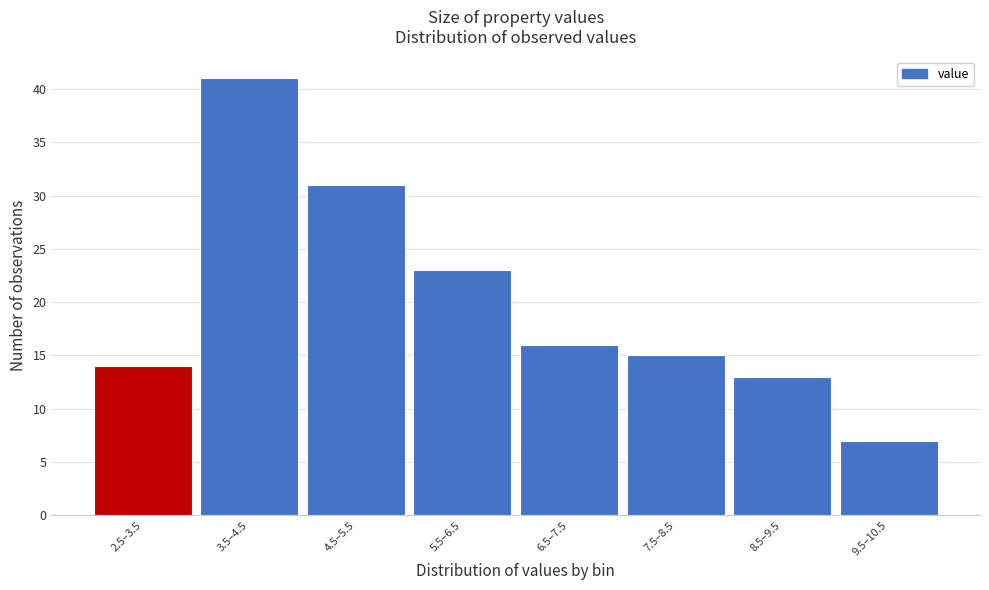

Reading right to left, transcribe all the data shown in this chart.

7	13	15	16	23	31	41	14